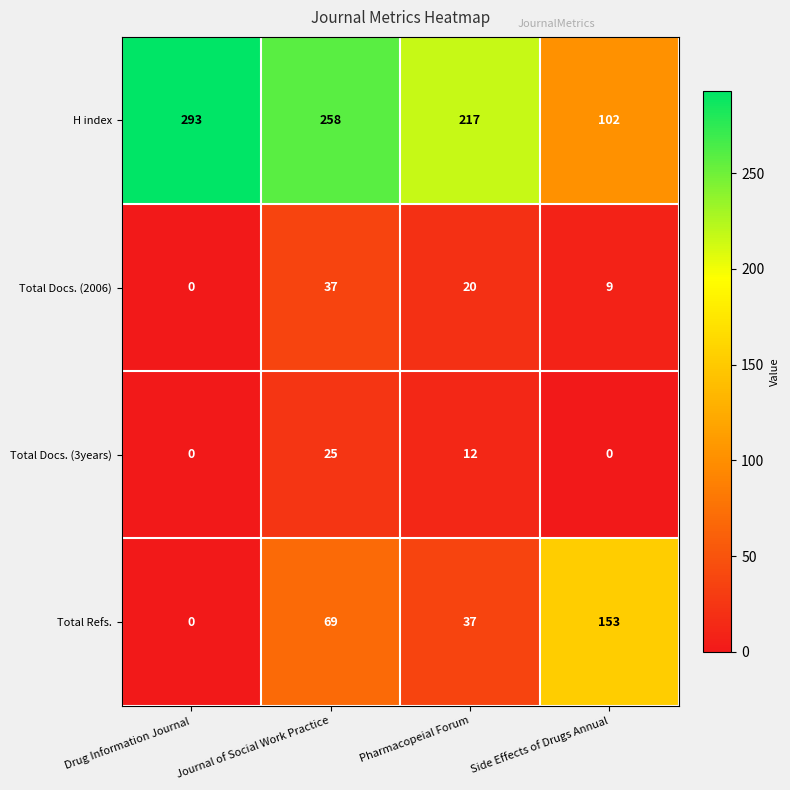

What is the greatest value displayed?

293